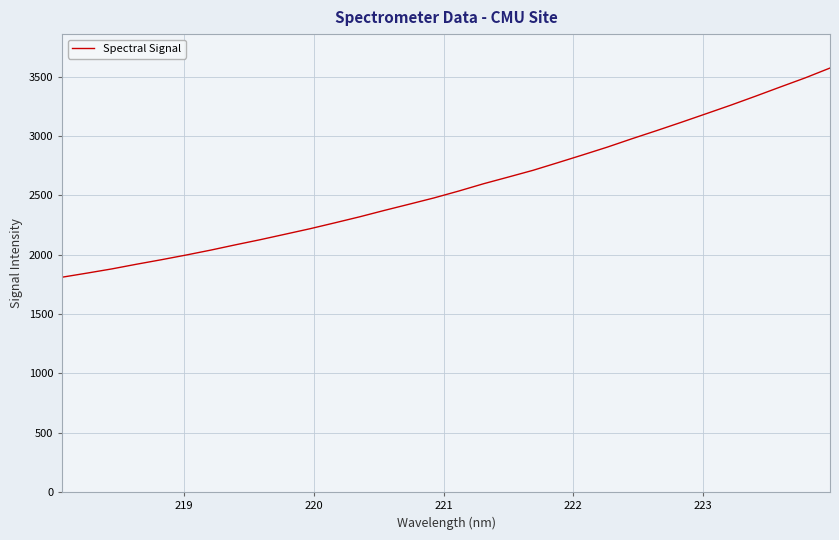

What is the smallest value displayed?

1811.4